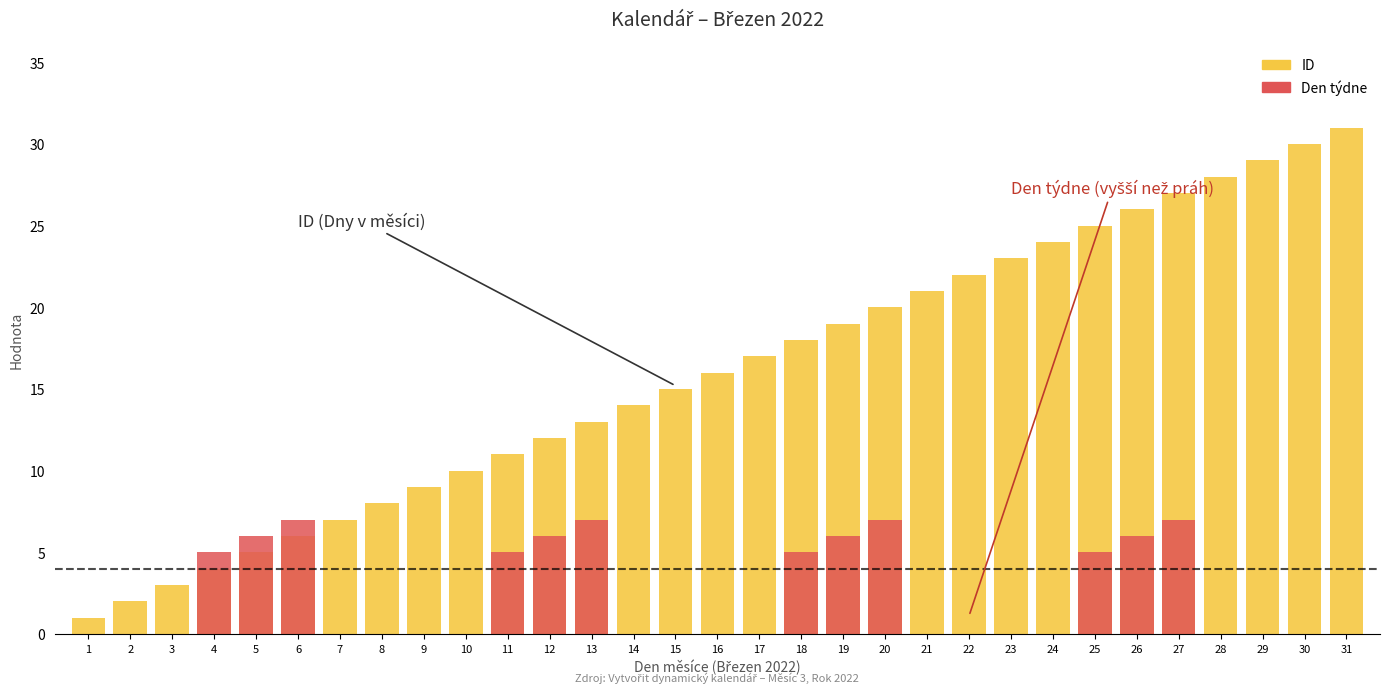

Which label corresponds to the smallest value in the chart?

1